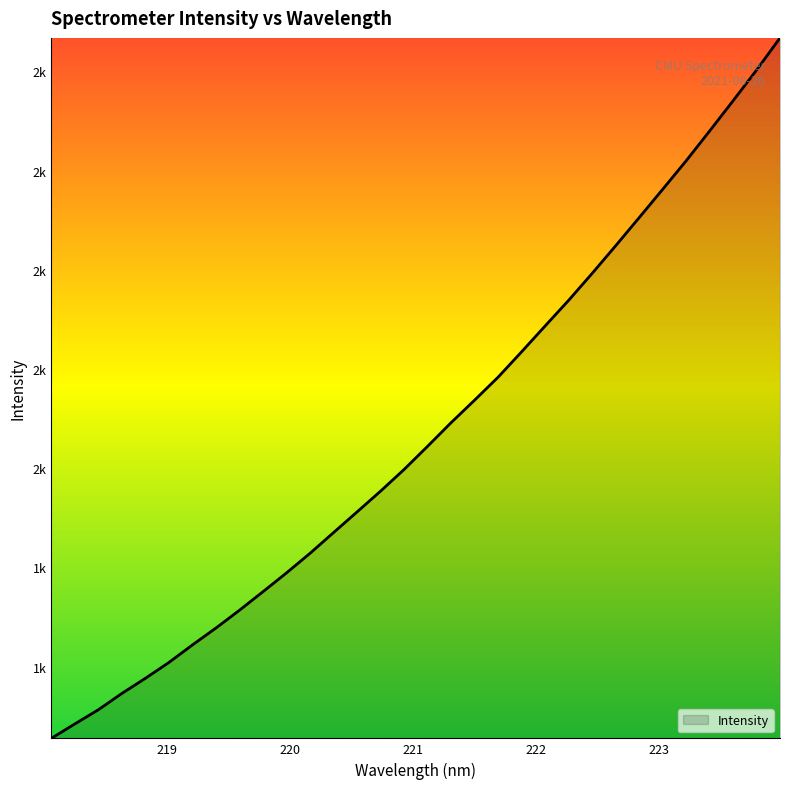

Does the chart display data point markers on the line(s)?

No